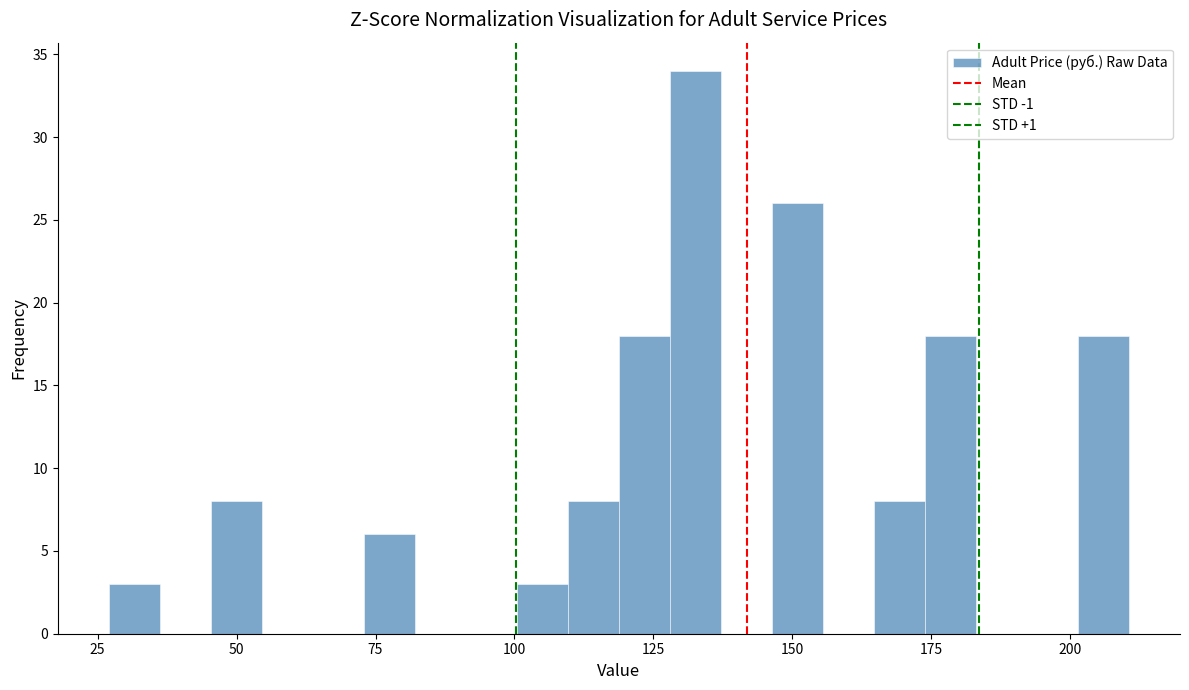

Around what value on the x-axis is the tallest bar? Give the approximate position of its centre, as read against the axis.

135